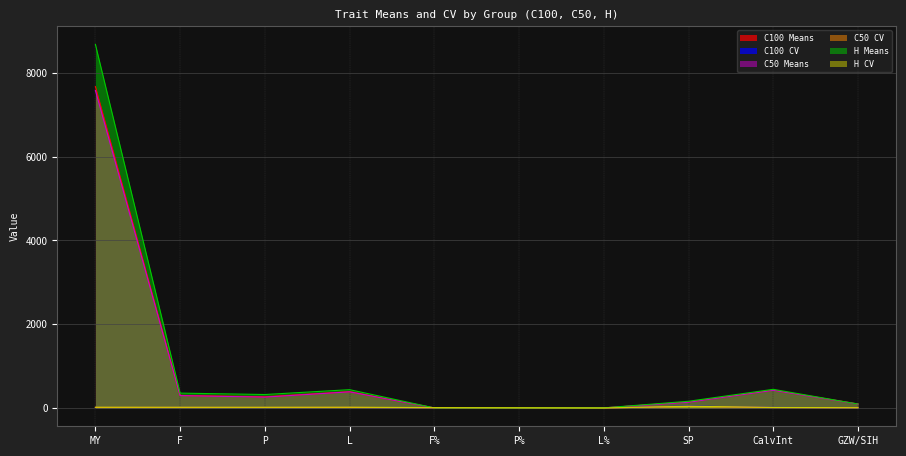

Reading left to right, list all the values displayed in this chart.

C100 Means: MY=7670.0	F=302.1	P=270.2	L=391.8	F%=4.0	P%=3.5	L%=5.0	SP=145.5	CalvInt=430.5	GZW/SIH=97.7
C100 CV: MY=14.9	F=15.8	P=14.7	L=15.4	F%=8.3	P%=5.6	L%=3.1	SP=48.8	CalvInt=16.5	GZW/SIH=7.7
C50 Means: MY=7576.1	F=296.9	P=261.8	L=387.7	F%=3.9	P%=3.5	L%=5.0	SP=139.3	CalvInt=424.3	GZW/SIH=95.7
C50 CV: MY=15.6	F=16.0	P=15.6	L=15.9	F%=7.5	P%=5.8	L%=3.2	SP=39.6	CalvInt=13.0	GZW/SIH=8.6
H Means: MY=8675.8	F=357.1	P=323.6	L=439.3	F%=4.2	P%=3.8	L%=4.9	SP=162.6	CalvInt=447.6	GZW/SIH=96.6
H CV: MY=21.2	F=20.2	P=19.8	L=21.6	F%=11.2	P%=7.1	L%=2.9	SP=44.0	CalvInt=16.0	GZW/SIH=8.8